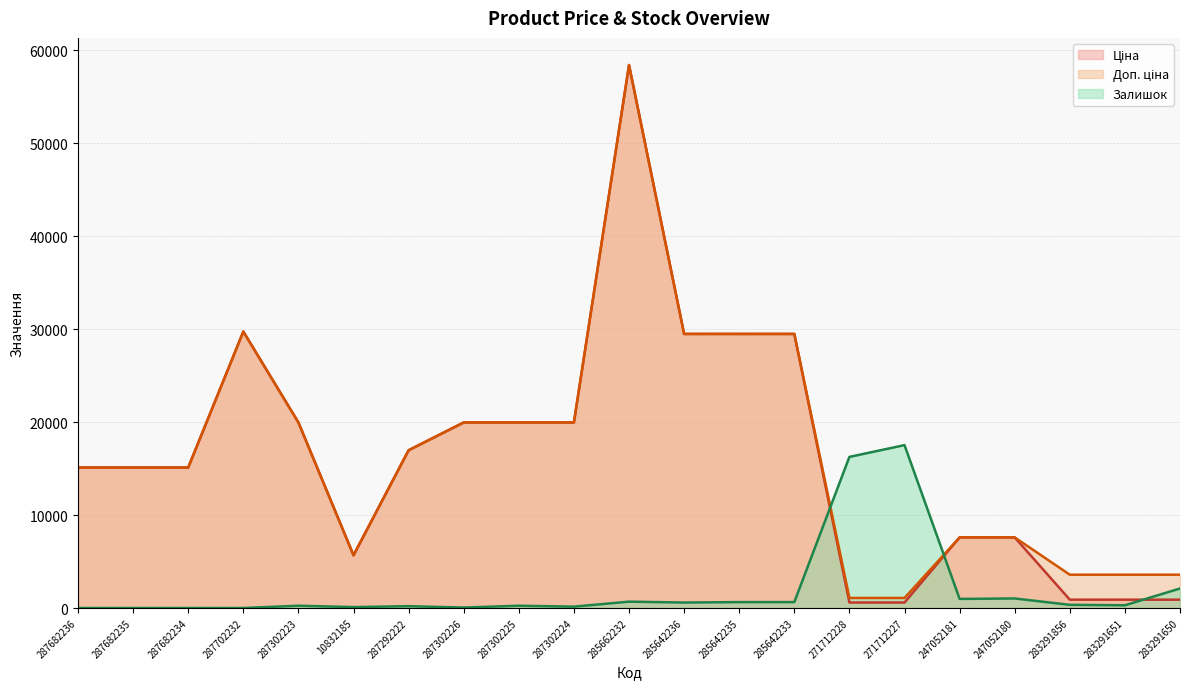

How many intersections are there between Ціна and Залишок?

3